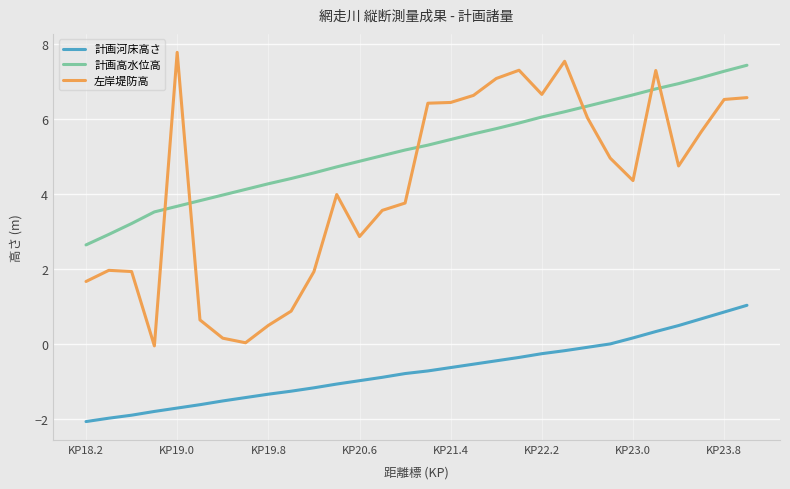

True or false: 計画河床高さ and 左岸堤防高 intersect in this chart.

False